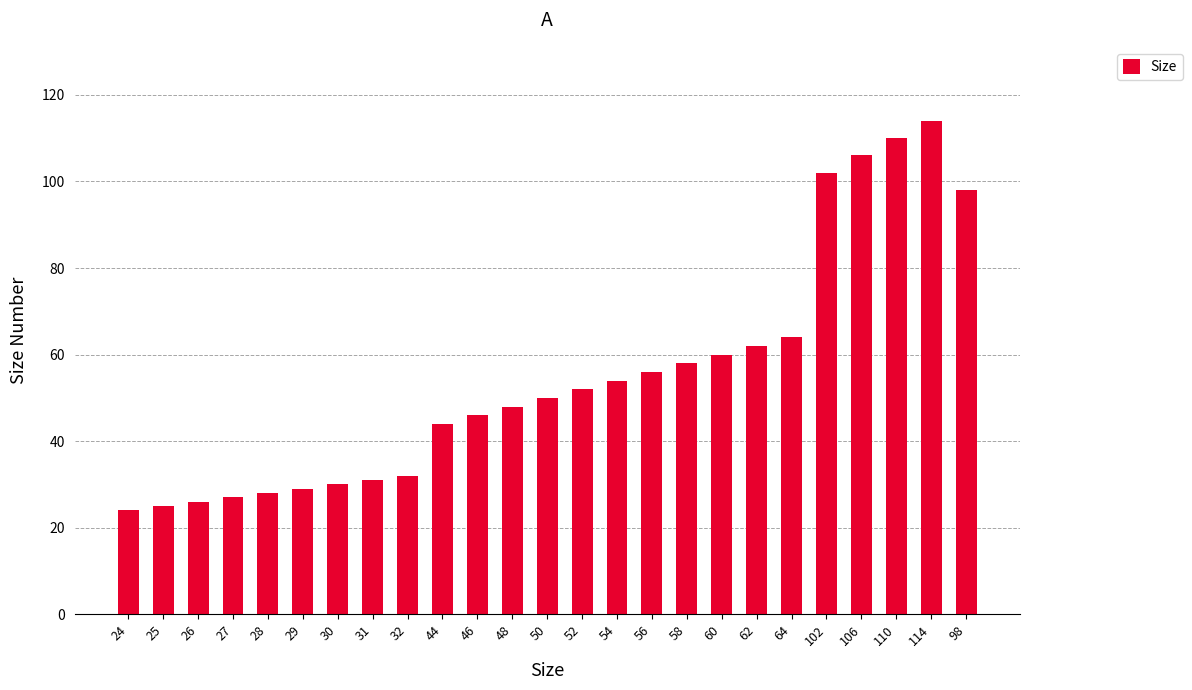

The value at 28 is 28. True or false?

True